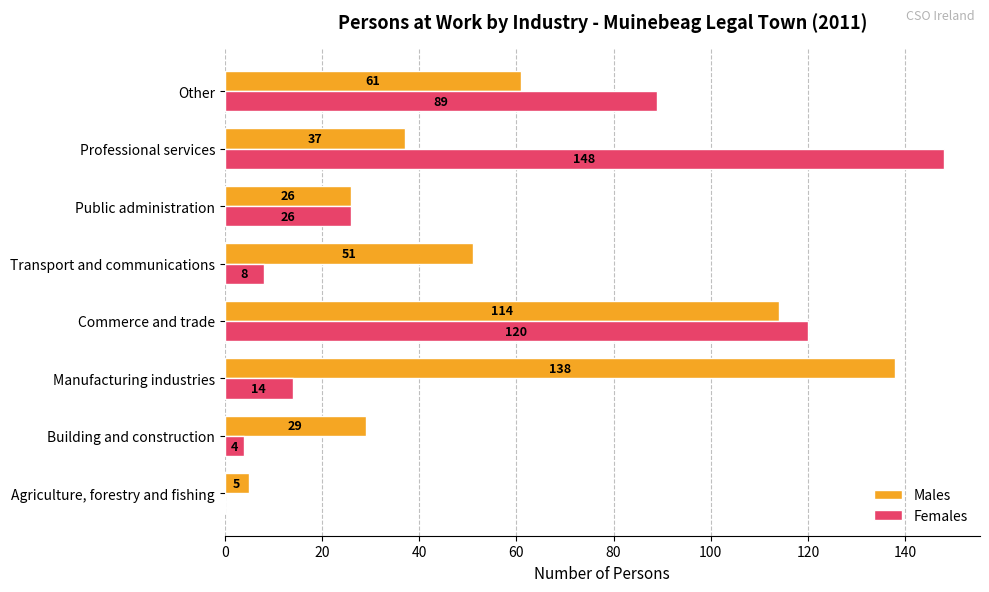

Which series changed the most between Transport and communications and Public administration?

Males